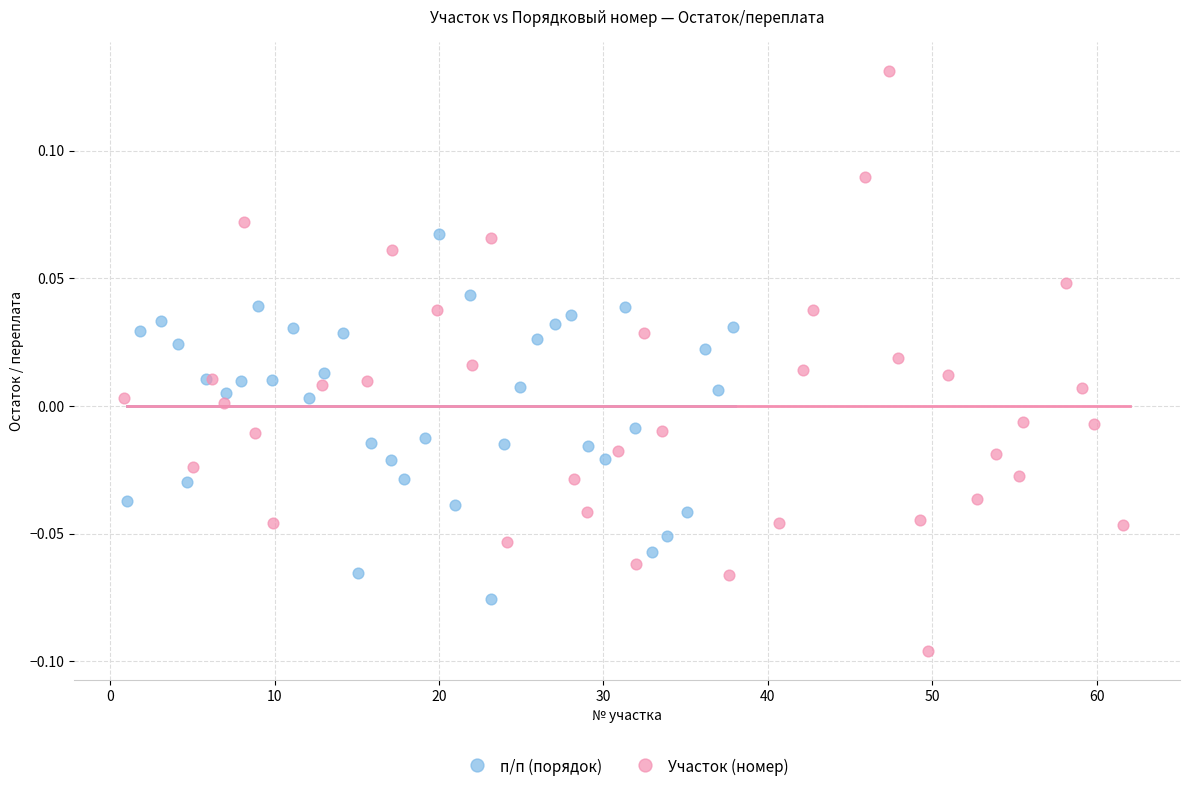

Which series contains the highest Y value?

Участок (номер)